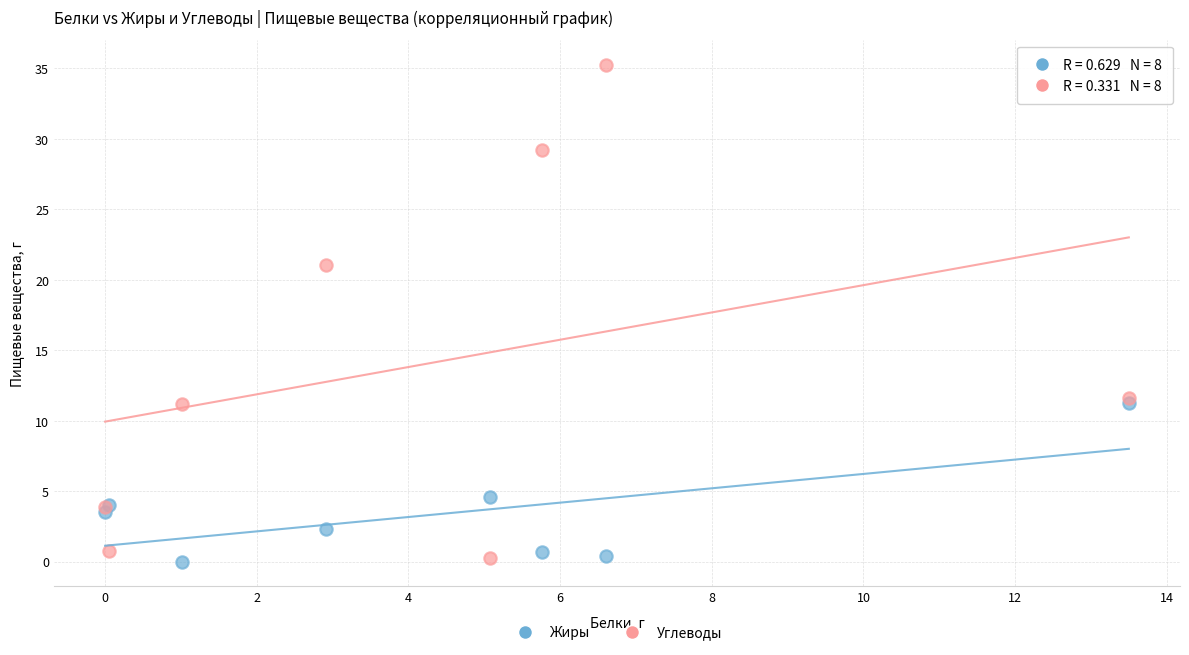

Which series has the largest Y range (max minus min)?

Углеводы